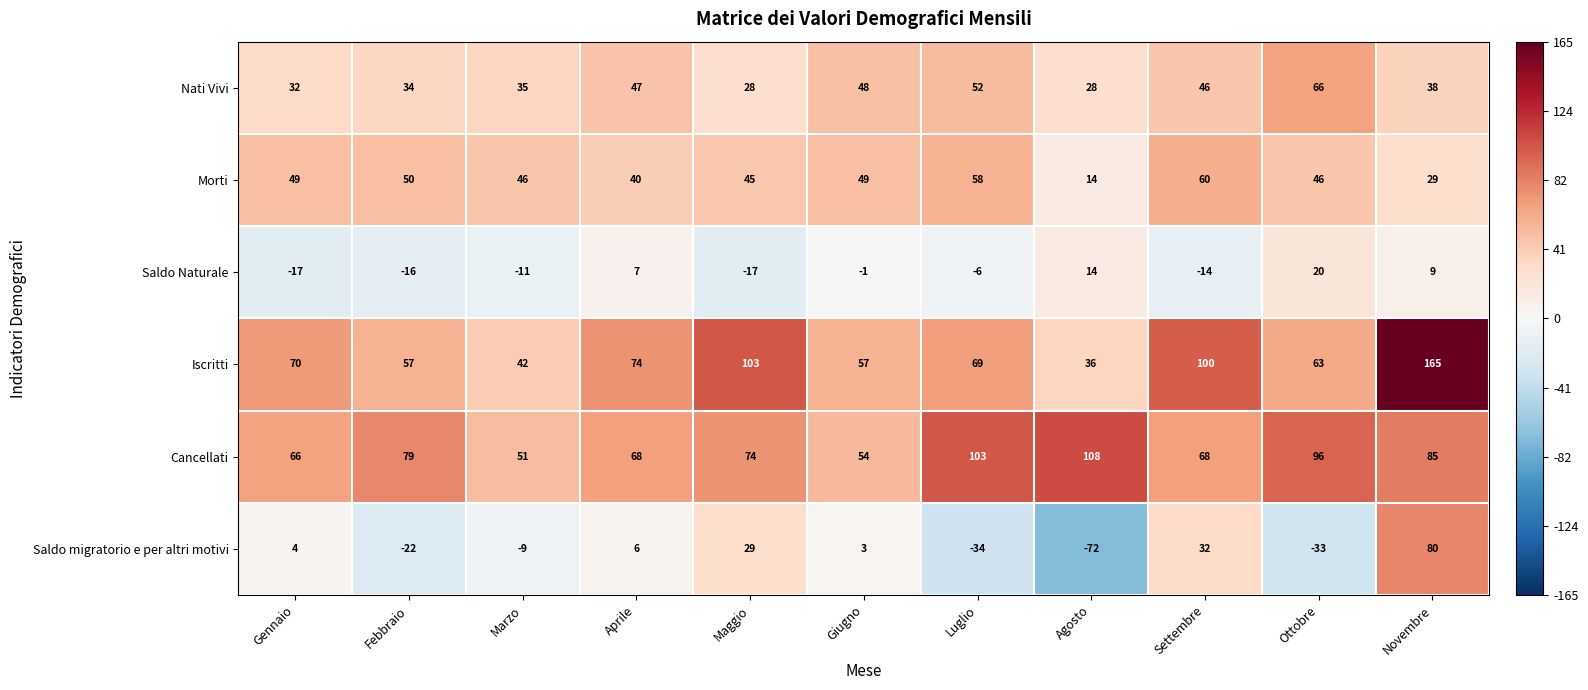

The Nati Vivi series shows 32 at Gennaio. True or false?

True